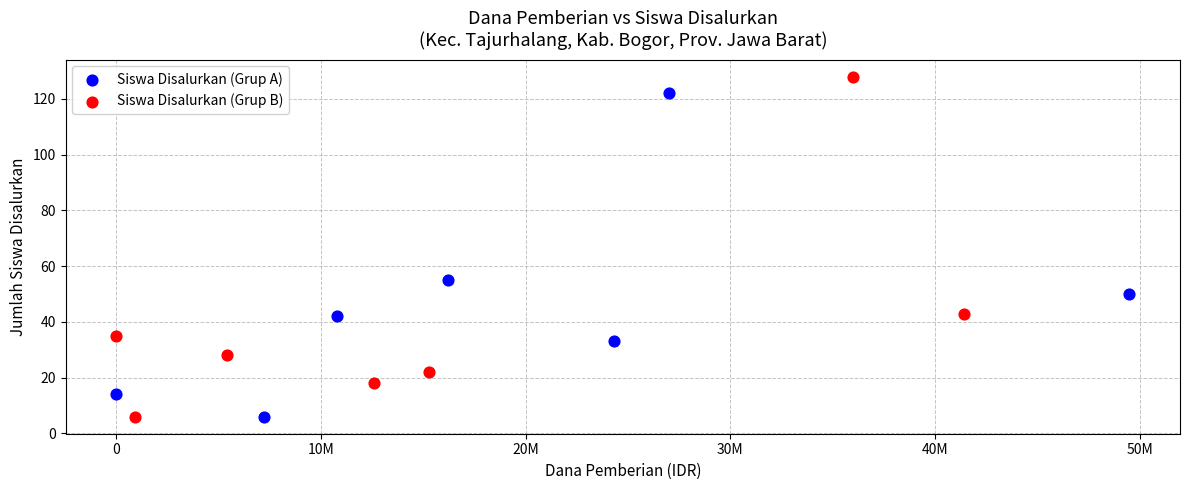

Which series contains the highest Y value?

Siswa Disalurkan (Grup B)